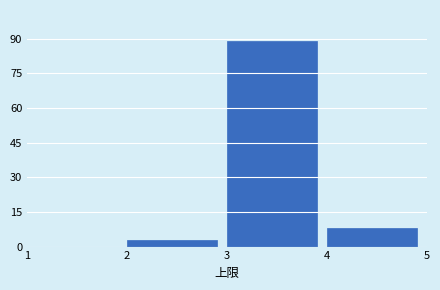

Reading left to right, list every bar in this chart as the range it spans on the x-axis followed by its height. The values are not printed on the chart, so give them approximately, as read against the axis.

1 to 2: 0
2 to 3: 4
3 to 4: 90
4 to 5: 8